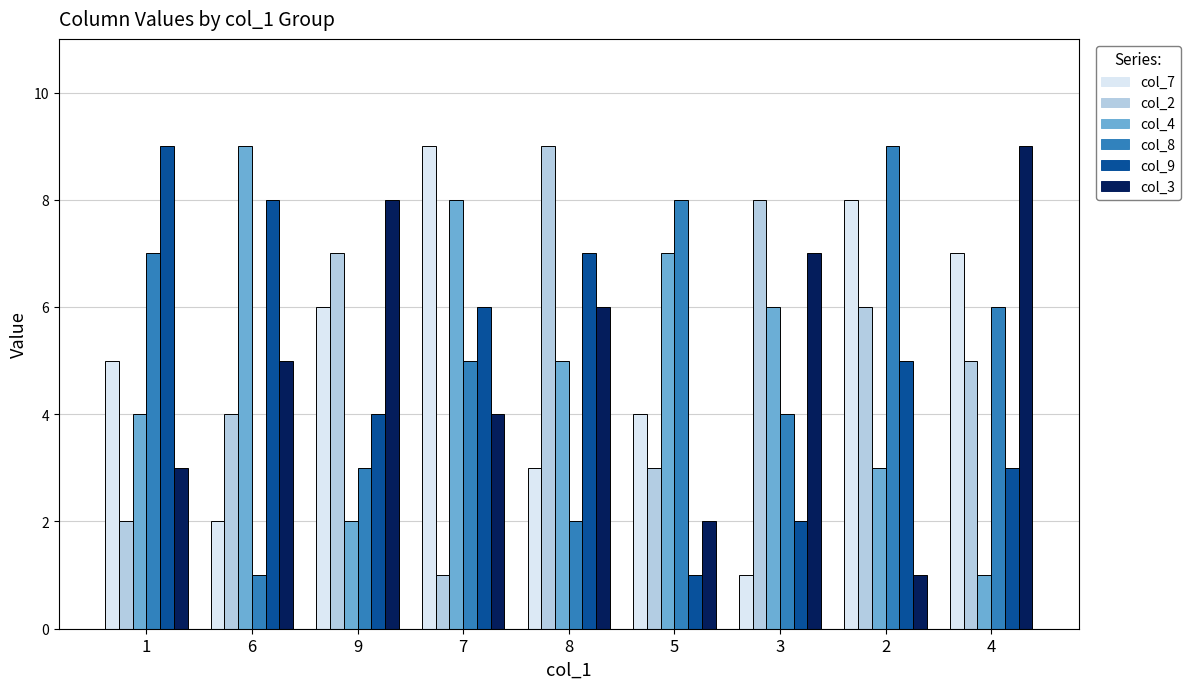

At 1, list the series in order from largest to smallest.

col_9, col_8, col_7, col_4, col_3, col_2